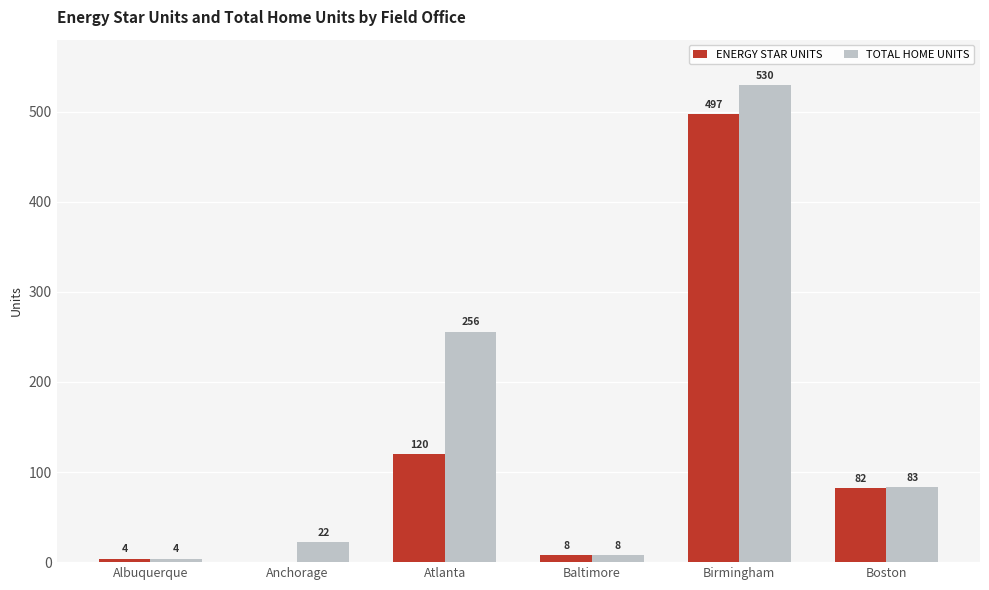

Which series changed the most between Albuquerque and Anchorage?

TOTAL HOME UNITS